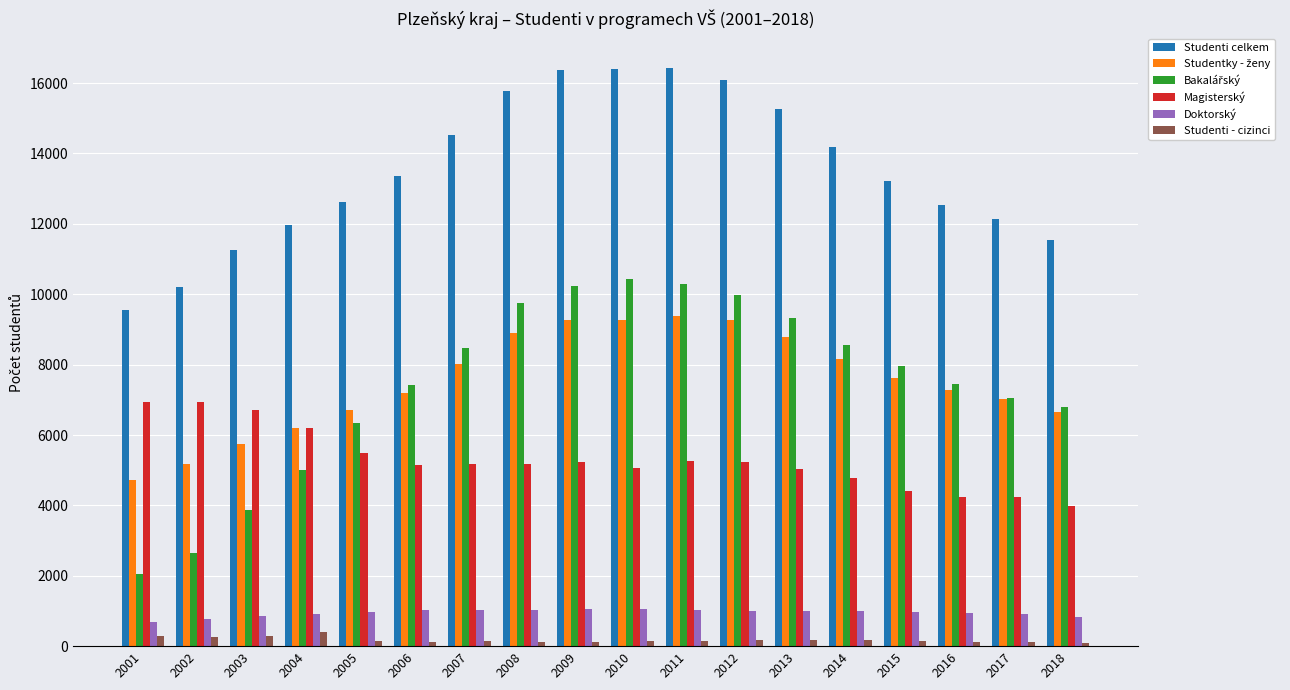

Which series changed the most between 2014 and 2017?

Studenti celkem